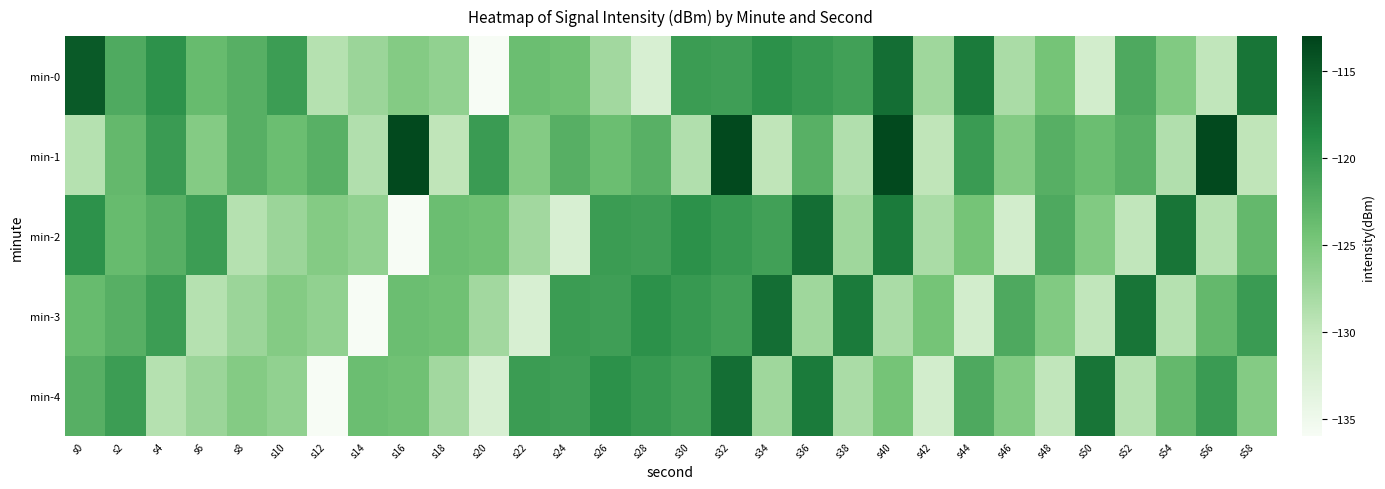

What is the total value across all series at s32?

-591.9